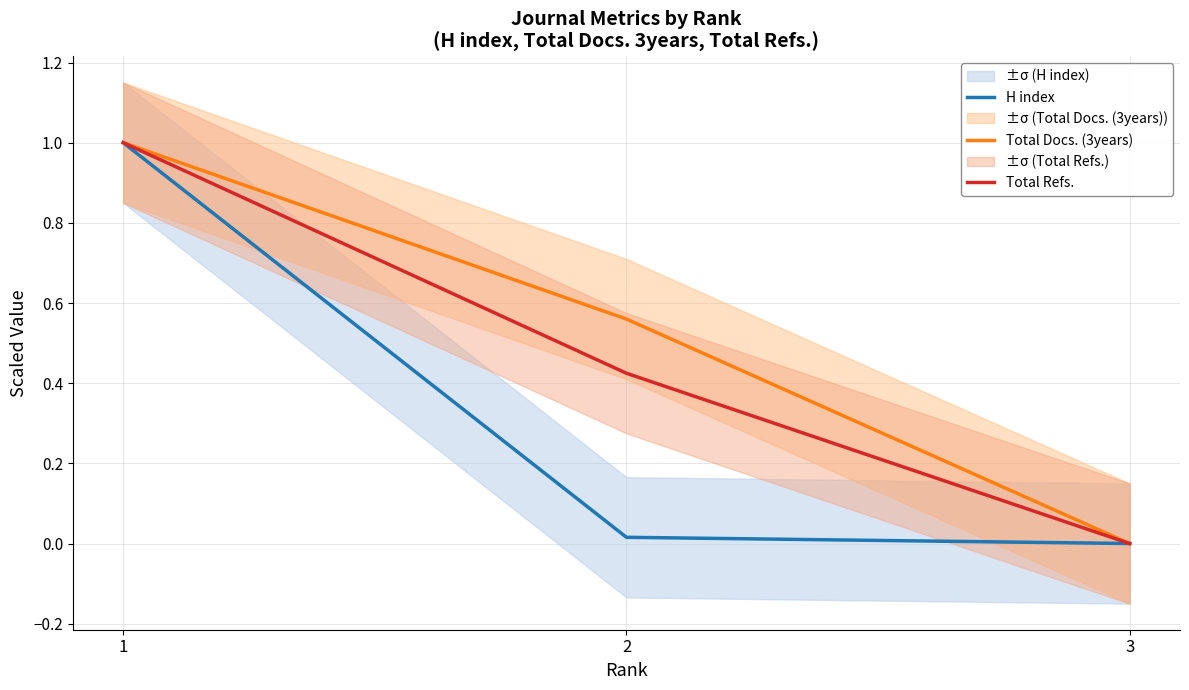

What is the value of the Total Docs. (3years) point at the 2nd from the left?

0.6